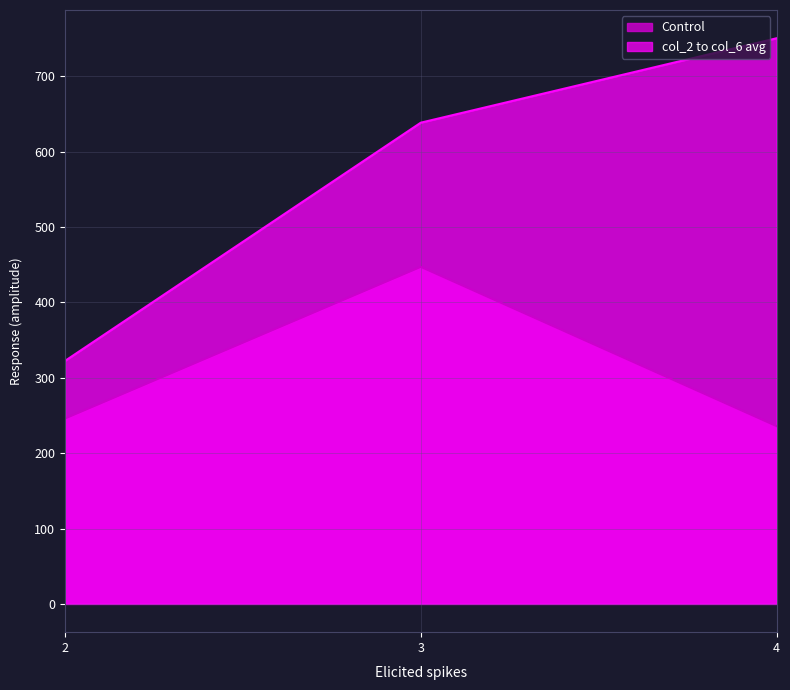

Reading right to left, transcribe all the data shown in this chart.

Control: 4=235.9	3=447.2	2=246.0
col_2 to col_6 avg: 4=750.5	3=638.5	2=322.5